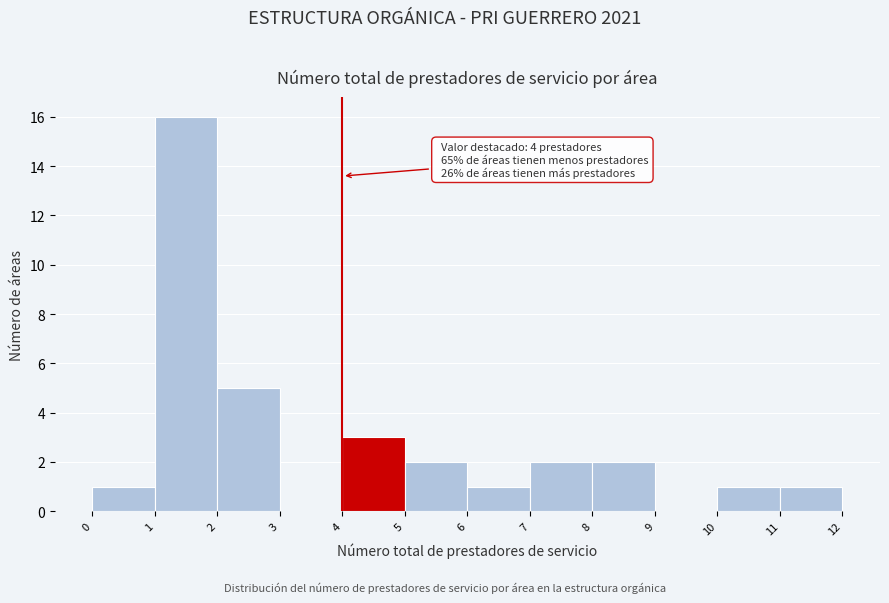

Over which range of the x-axis is the bar tallest?

1 to 2